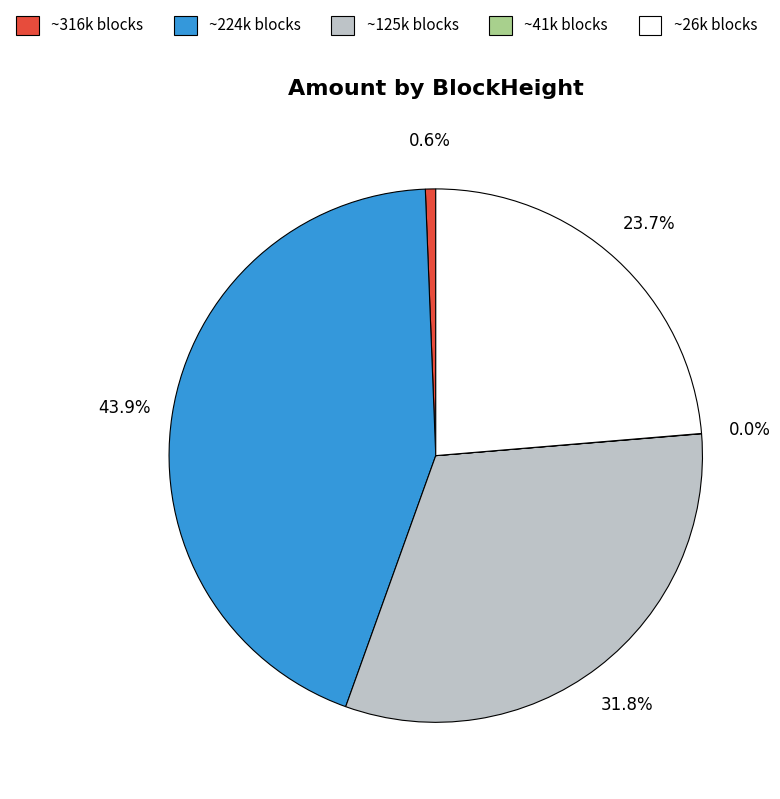

Is there any slice that represents more than half of the pie?

No